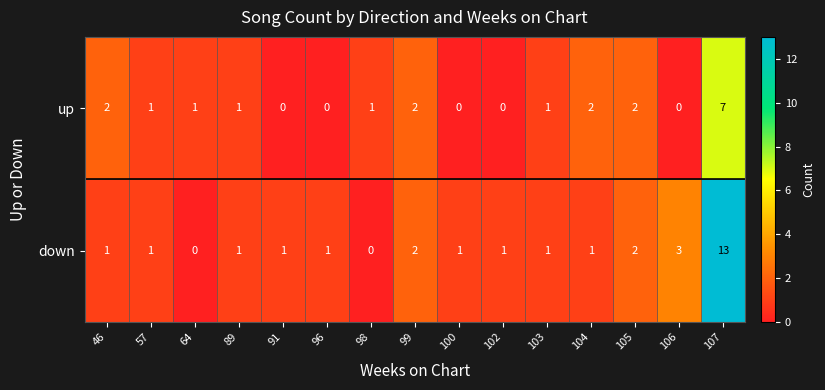

Rank the series by their average value, from highest to lowest.

down, up